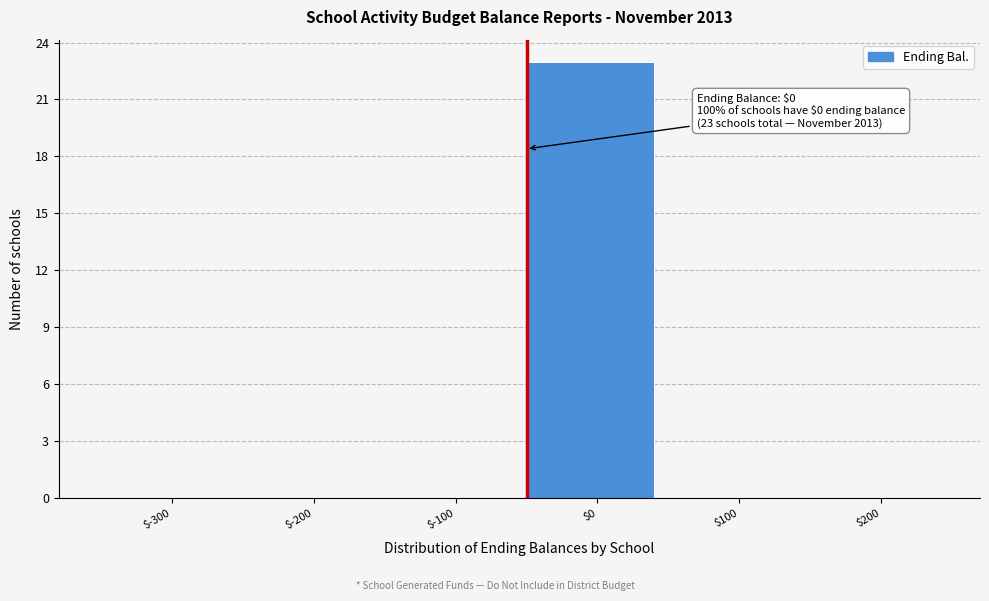

Is it true that the value at $-100 is -9?

False